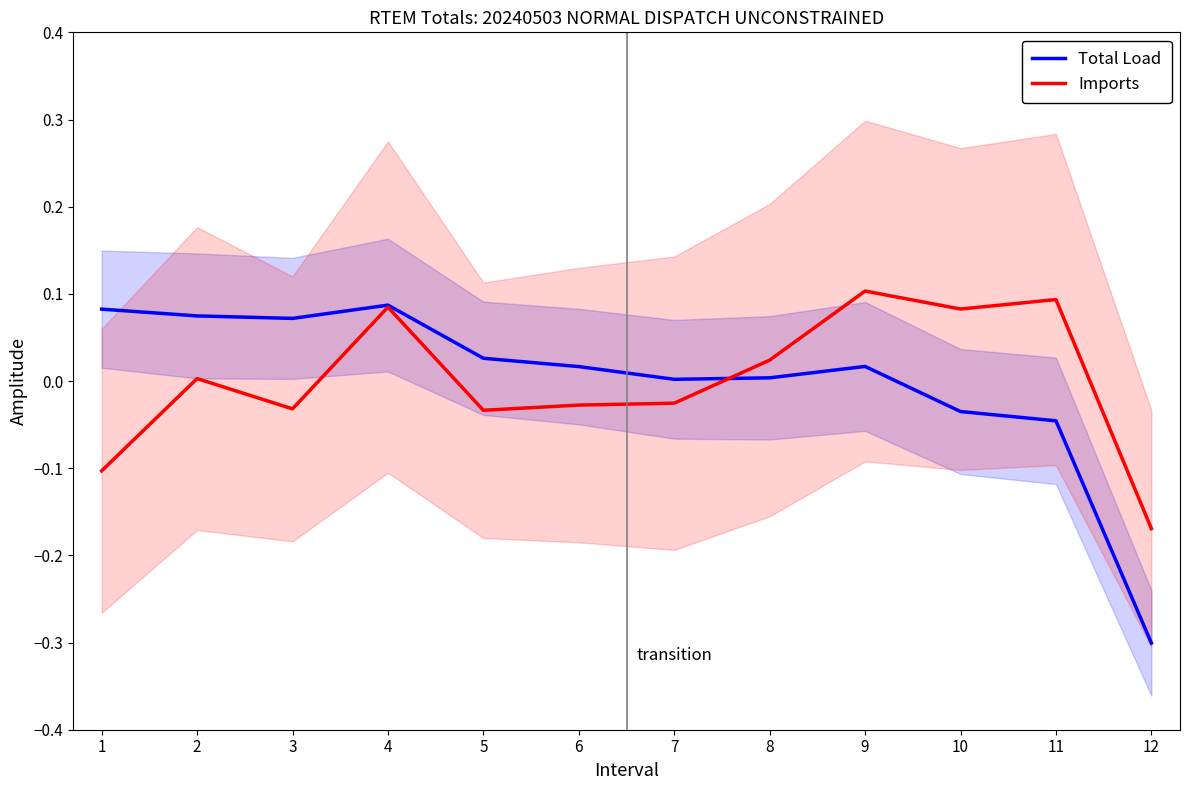

Reading right to left, what are all the values shown in this chart?

Total Load: -0.3	-0.0	-0.0	0.0	0.0	0.0	0.0	0.0	0.1	0.1	0.1	0.1
Imports: -0.2	0.1	0.1	0.1	0.0	-0.0	-0.0	-0.0	0.1	-0.0	0.0	-0.1